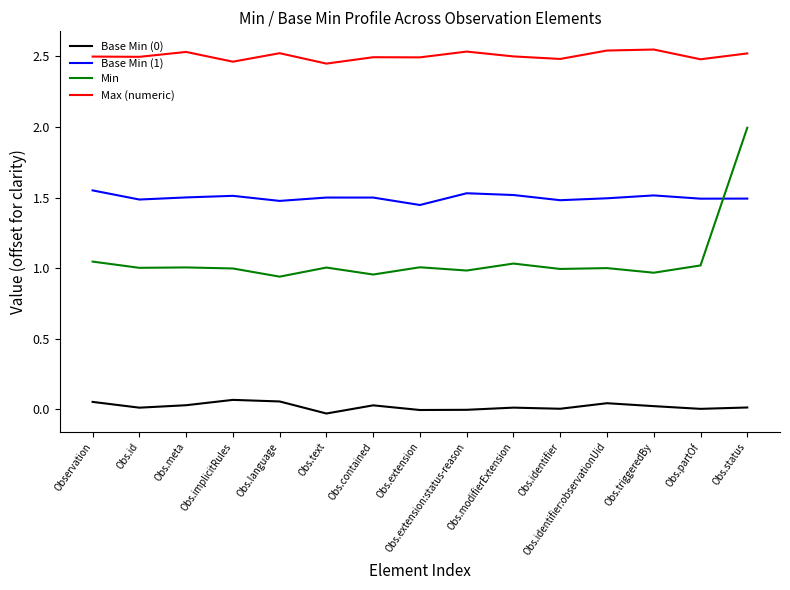

The value of Min at Obs.identifier:observationUid is 1.0. True or false?

True